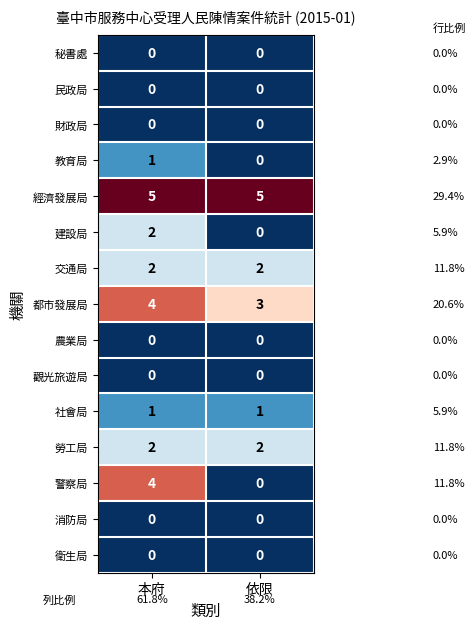

Rank the categories by 都市發展局 value from lowest to highest.

依限, 本府